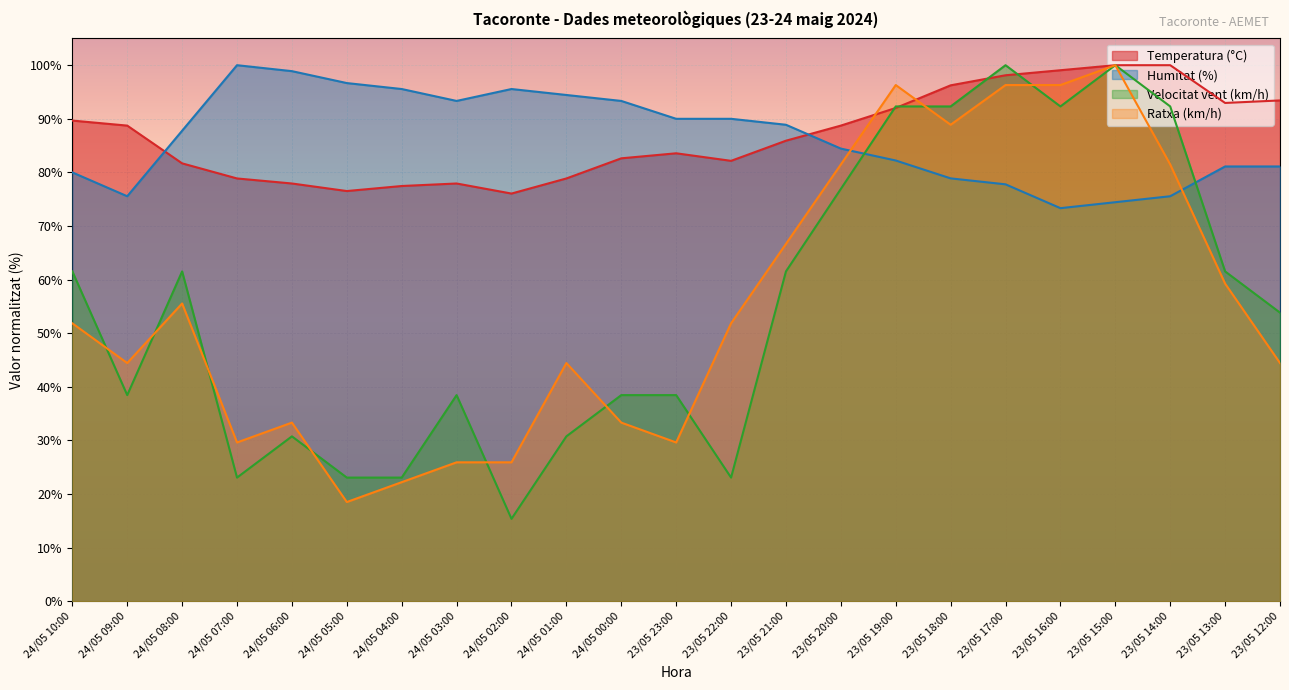

List the series in order of their peak value, highest first.

Temperatura (°C), Humitat (%), Velocitat vent (km/h), Ratxa (km/h)